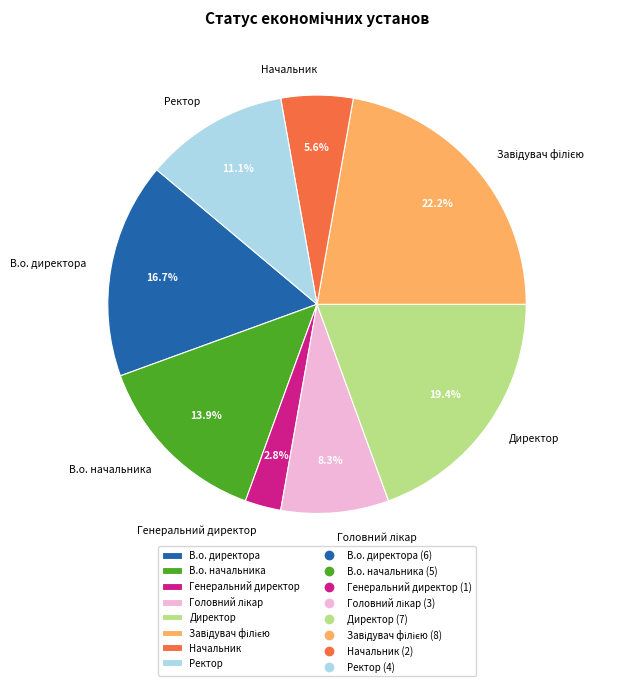

To the nearest percent, what is the combined percentage of Директор and В.о. начальника?

33%